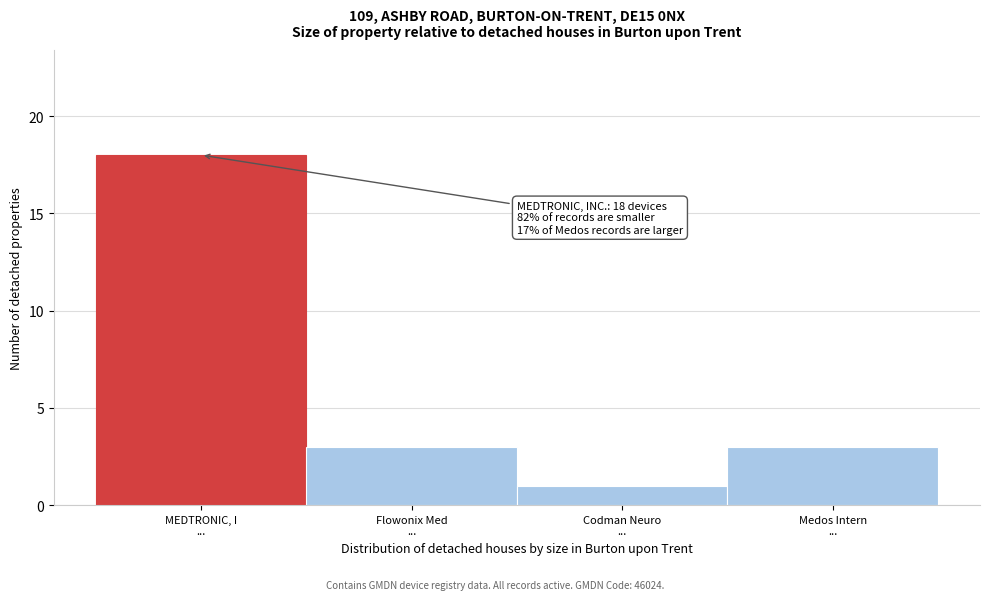

Reading right to left, transcribe all the data shown in this chart.

3	1	3	18